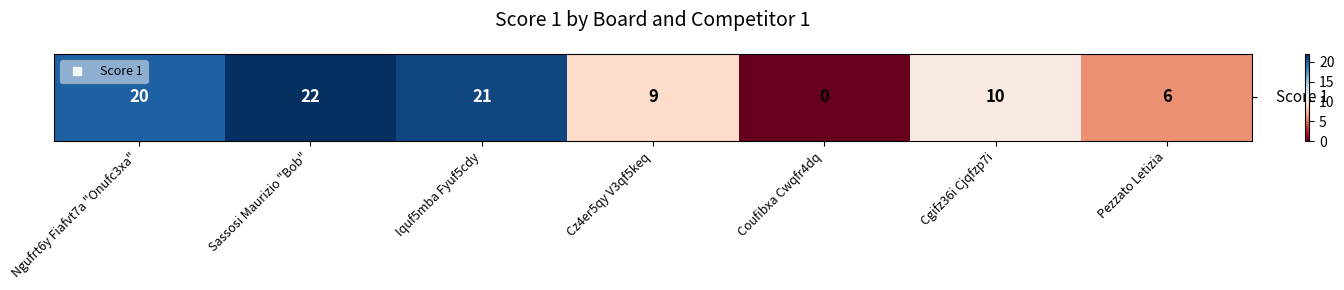

True or false: the data shows 5 at Ngufrt6y Fiafvt7a "Onufc3xa".

False